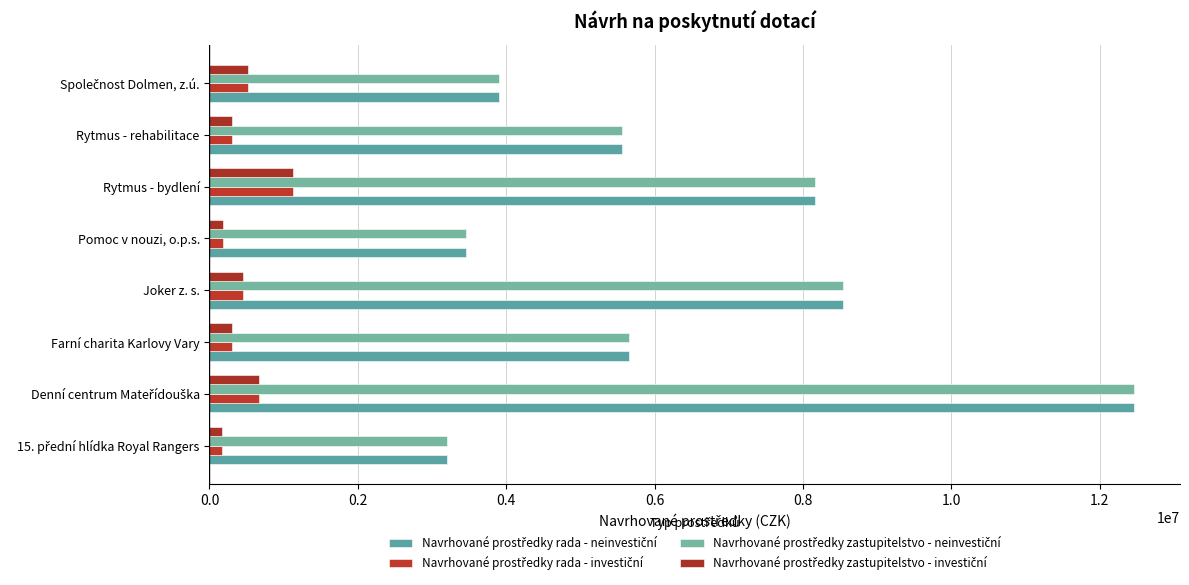

How many data points does each series have?

8